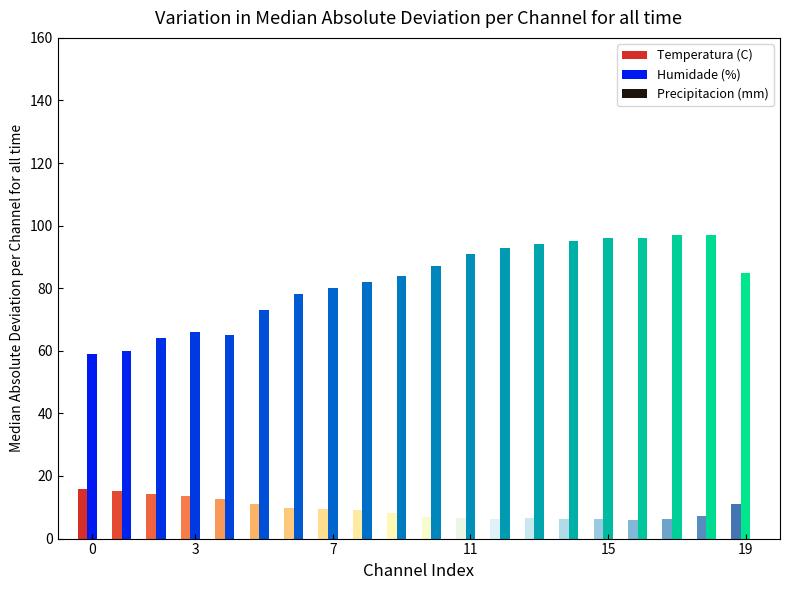

Which series has the widest spread of values?

Humidade (%)